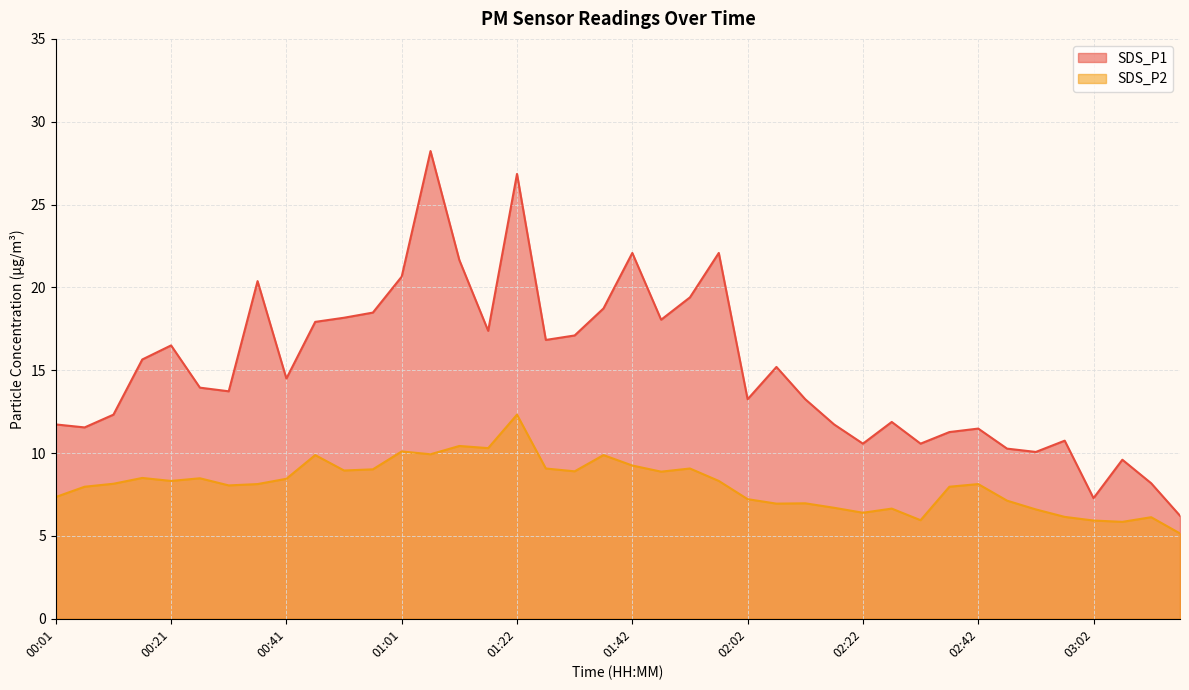

Reading left to right, extract all data points from this chart.

SDS_P1: 00:01=11.7	00:06=11.6	00:11=12.3	00:16=15.7	00:21=16.5	00:26=13.9	00:31=13.7	00:36=20.4	00:41=14.5	00:46=17.9	00:51=18.2	00:56=18.5	01:01=20.6	01:06=28.2	01:12=21.6	01:17=17.4	01:22=26.9	01:27=16.8	01:32=17.1	01:37=18.7	01:42=22.1	01:47=18.1	01:52=19.4	01:57=22.1	02:02=13.2	02:07=15.2	02:12=13.2	02:17=11.7	02:22=10.6	02:27=11.9	02:32=10.6	02:37=11.3	02:42=11.5	02:47=10.3	02:52=10.1	02:57=10.8	03:02=7.3	03:07=9.6	03:12=8.2	03:17=6.2
SDS_P2: 00:01=7.3	00:06=8.0	00:11=8.2	00:16=8.5	00:21=8.3	00:26=8.5	00:31=8.1	00:36=8.1	00:41=8.4	00:46=9.9	00:51=8.9	00:56=9.0	01:01=10.1	01:06=9.9	01:12=10.4	01:17=10.3	01:22=12.3	01:27=9.1	01:32=8.9	01:37=9.9	01:42=9.2	01:47=8.9	01:52=9.1	01:57=8.3	02:02=7.2	02:07=7.0	02:12=7.0	02:17=6.7	02:22=6.4	02:27=6.7	02:32=6.0	02:37=8.0	02:42=8.1	02:47=7.1	02:52=6.6	02:57=6.2	03:02=5.9	03:07=5.8	03:12=6.1	03:17=5.2